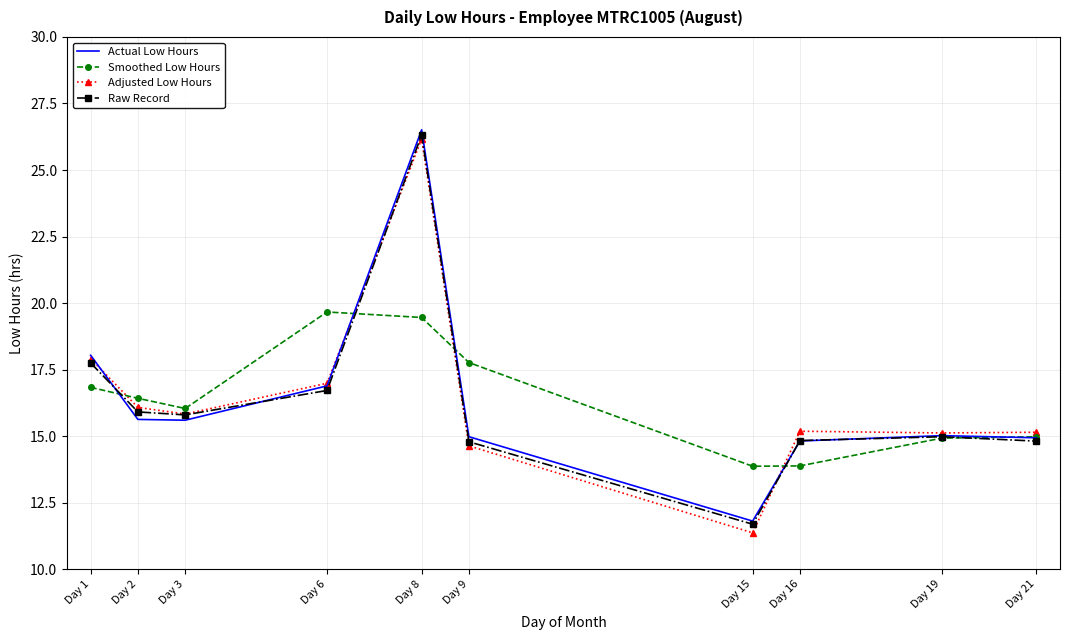

What is the highest value of the Raw Record series?

26.3